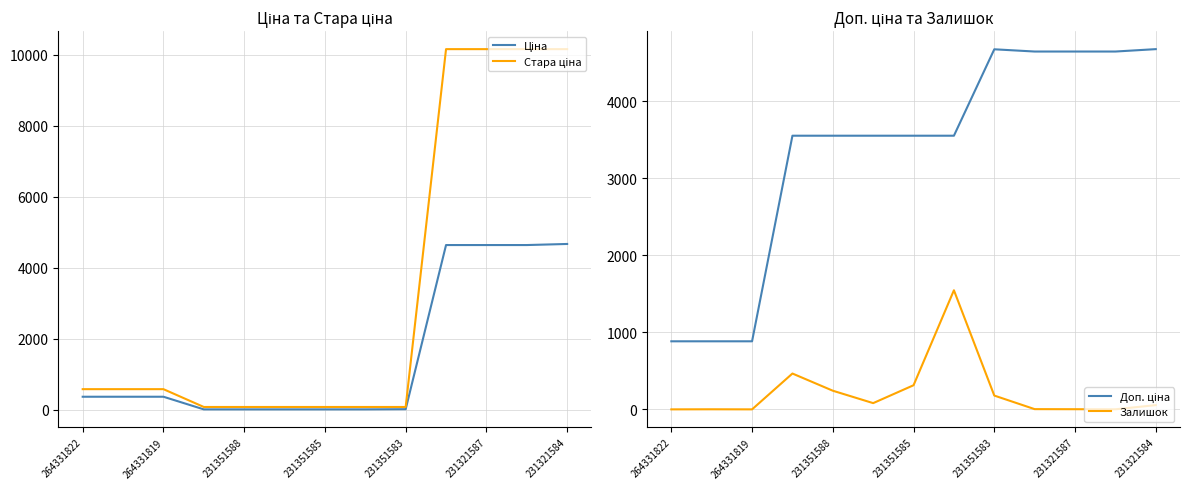

How many interior local valleys does the Залишок series have?

3